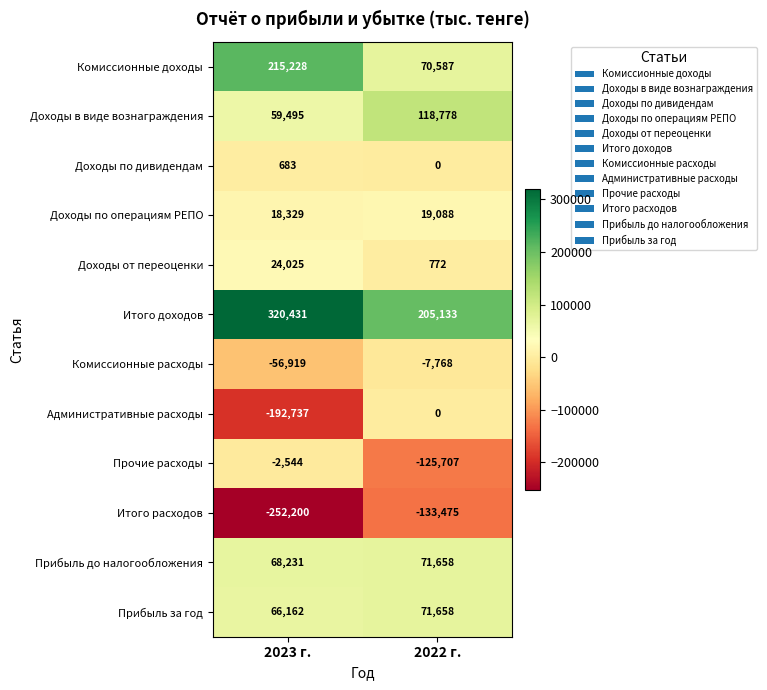

Rank the series at 2023 г. from highest to lowest value.

Итого доходов, Комиссионные доходы, Прибыль до налогообложения, Прибыль за год, Доходы в виде вознаграждения, Доходы от переоценки, Доходы по операциям РЕПО, Доходы по дивидендам, Прочие расходы, Комиссионные расходы, Административные расходы, Итого расходов